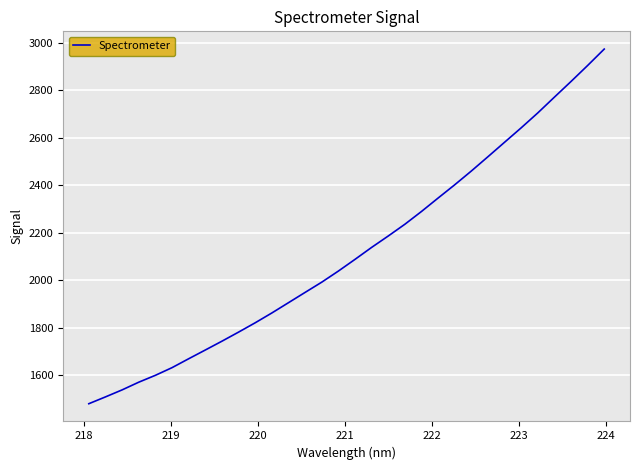

What is the difference between the maximum and minimum values?

1493.8